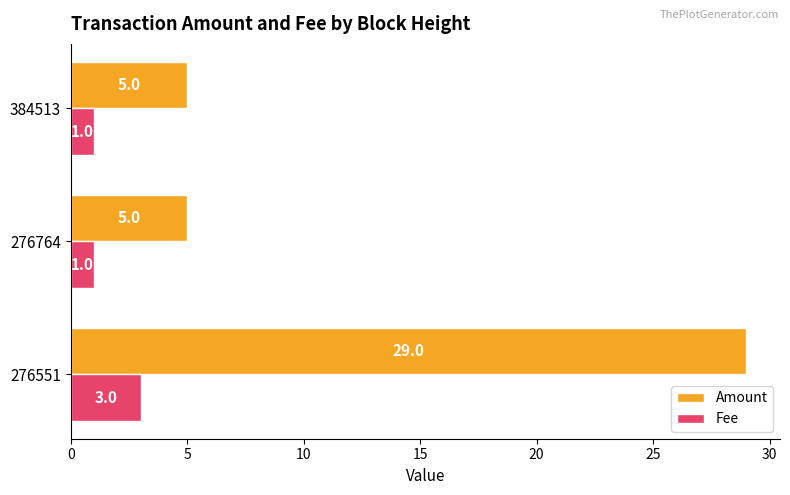

Rank the series at 276551 from lowest to highest value.

Fee, Amount